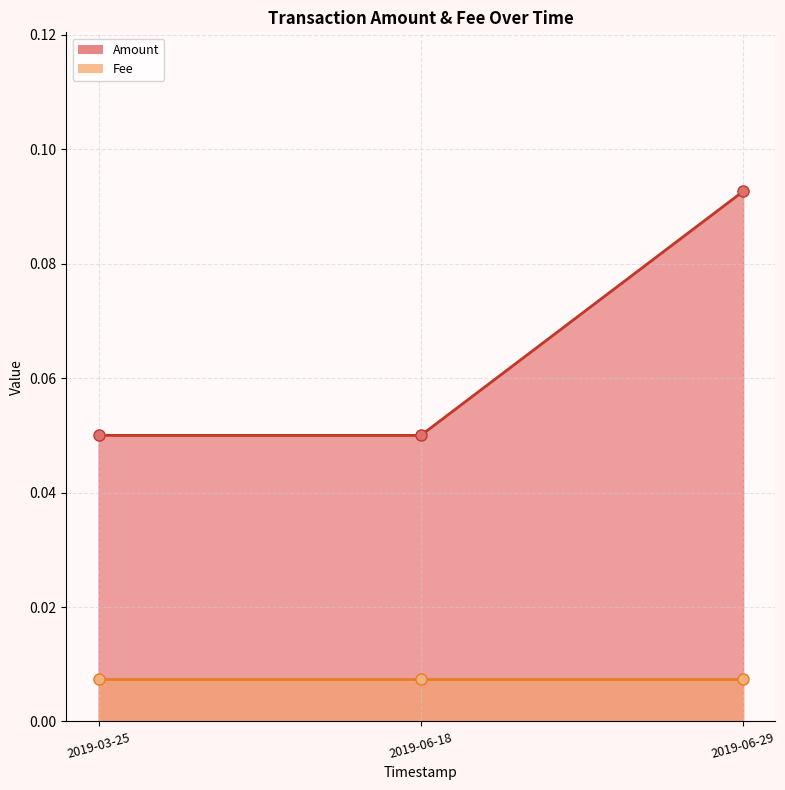

How many Amount values are between 0 and 1?

3